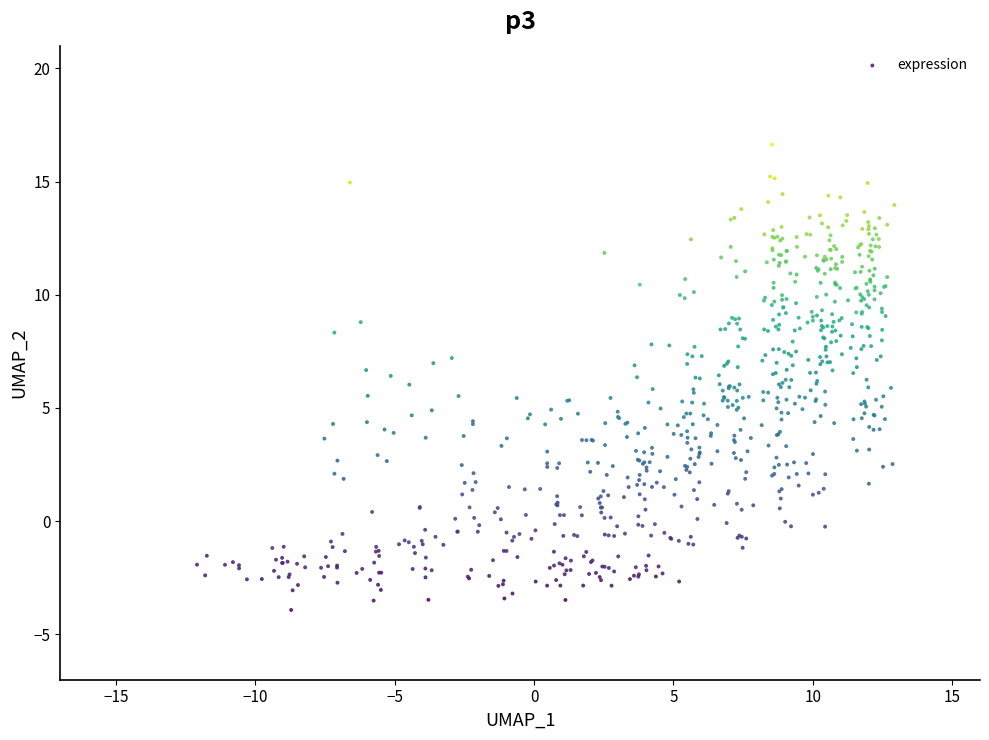

What is the range of Y values (max minus min)?

20.5